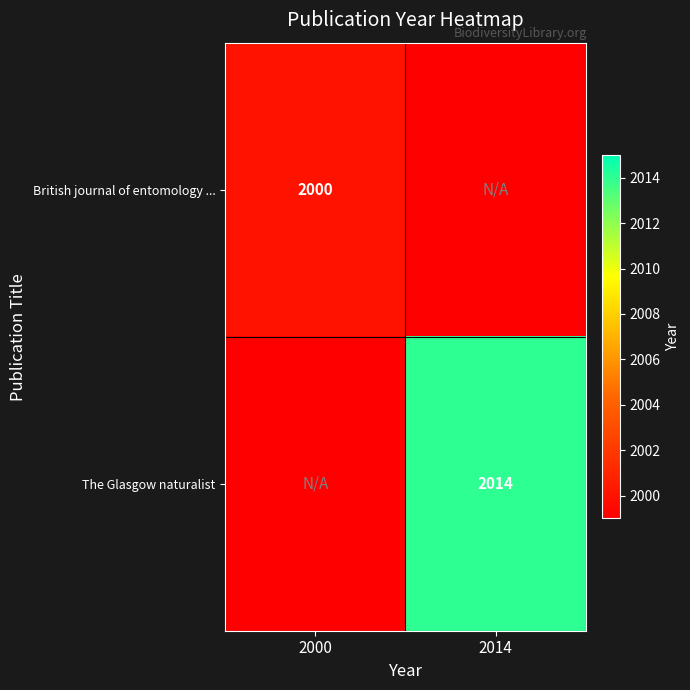

At which category does the chart reach its peak across all series?

2014